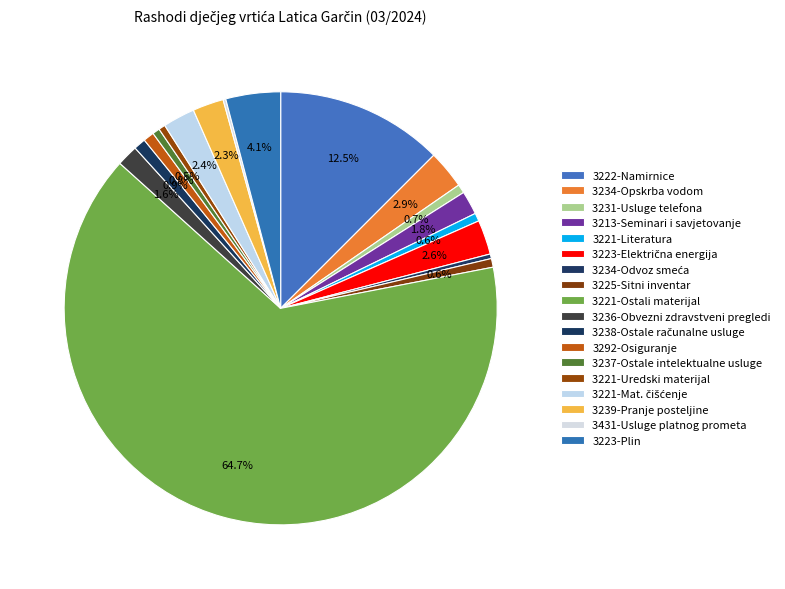

Count the number of slices in the pie.

18